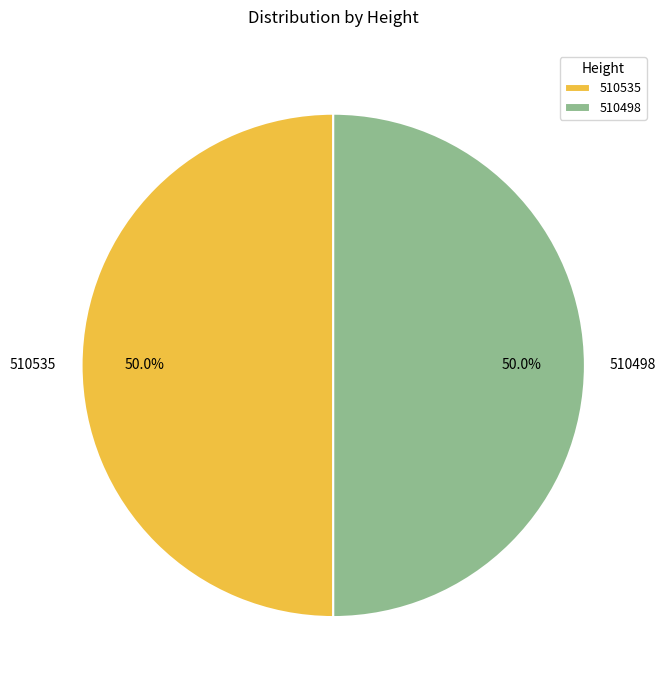

Count the number of slices in the pie.

2